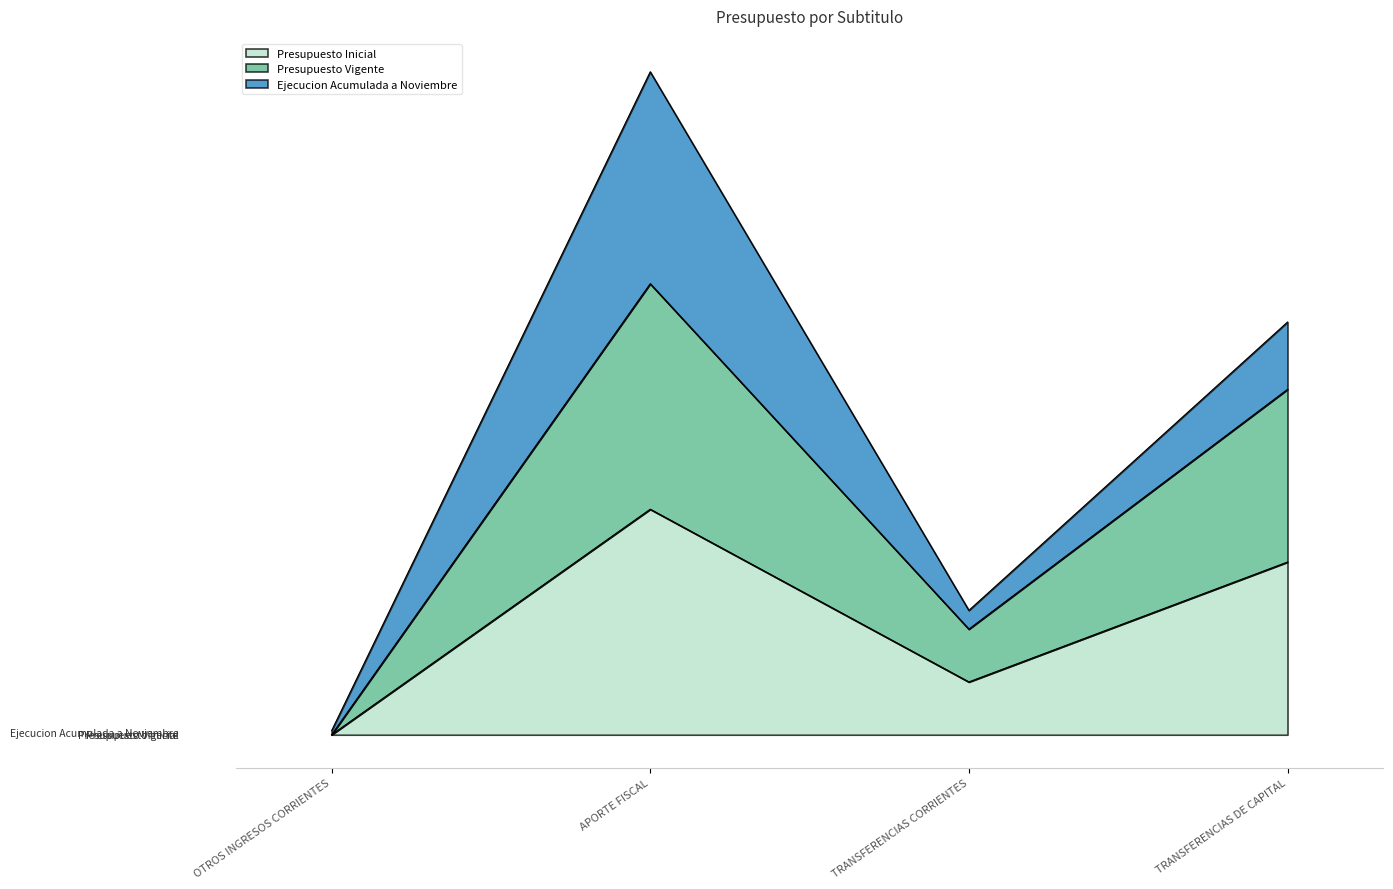

Is it true that Presupuesto Vigente equals 4783490 at APORTE FISCAL?

True